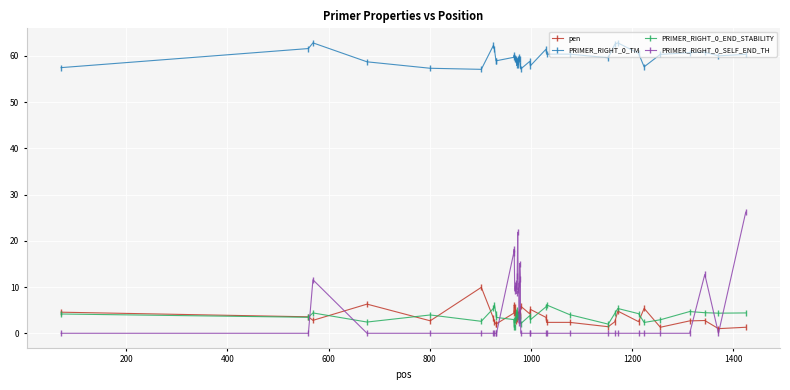

True or false: PRIMER_RIGHT_0_SELF_END_TH has more than 0 points higher than both neighbors.

True